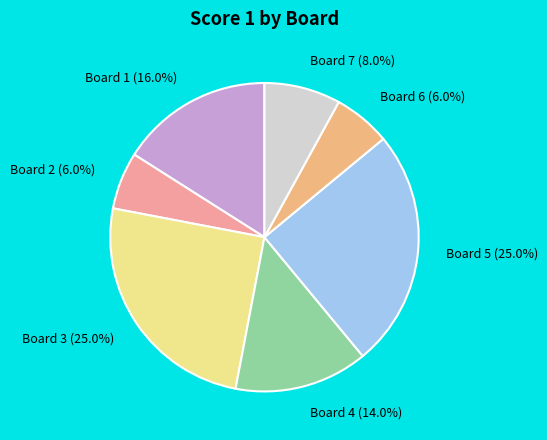

Is there a majority slice in this chart?

No